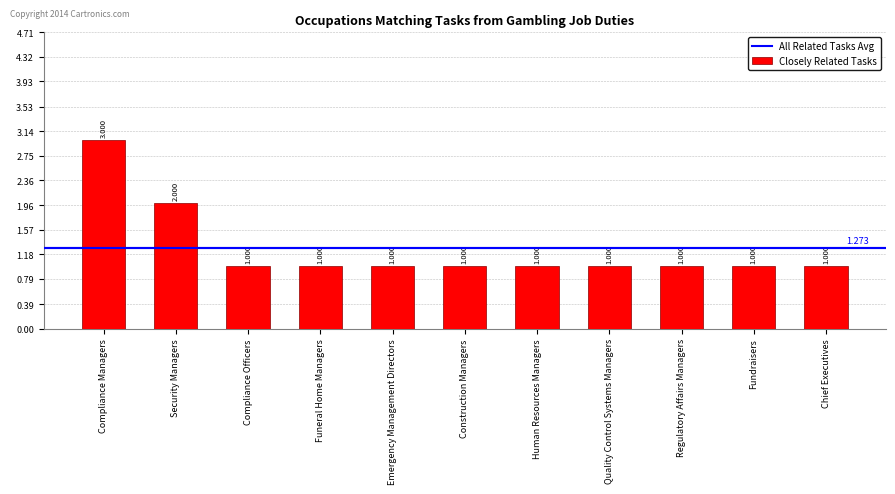

What is the label of the 6th bar from the left?

Construction Managers